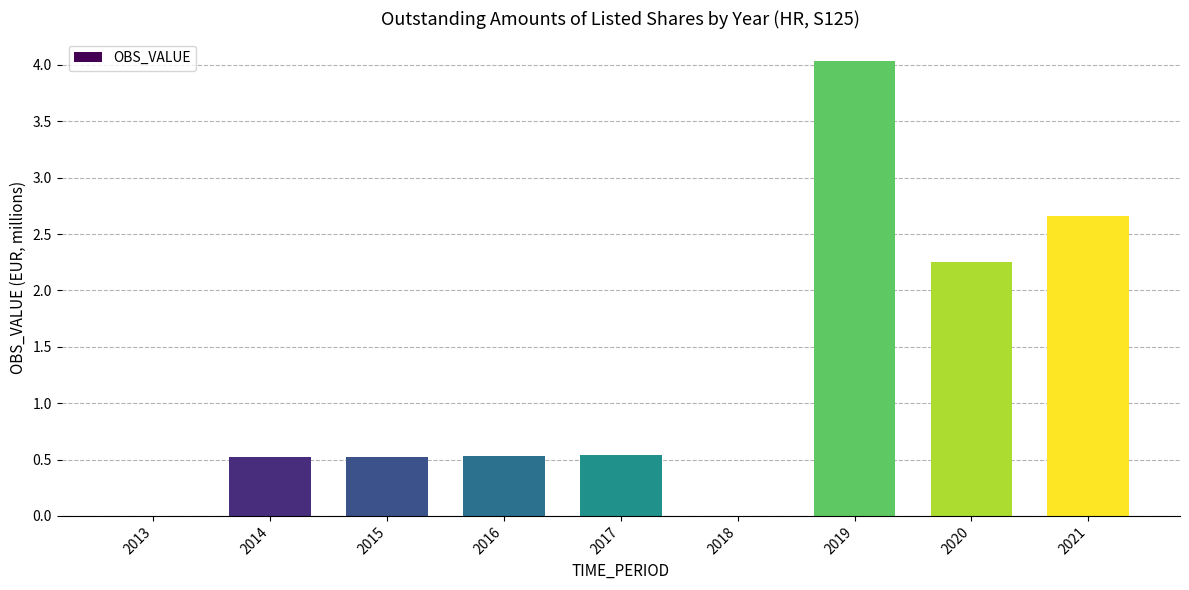

What is the greatest value displayed?

4.0